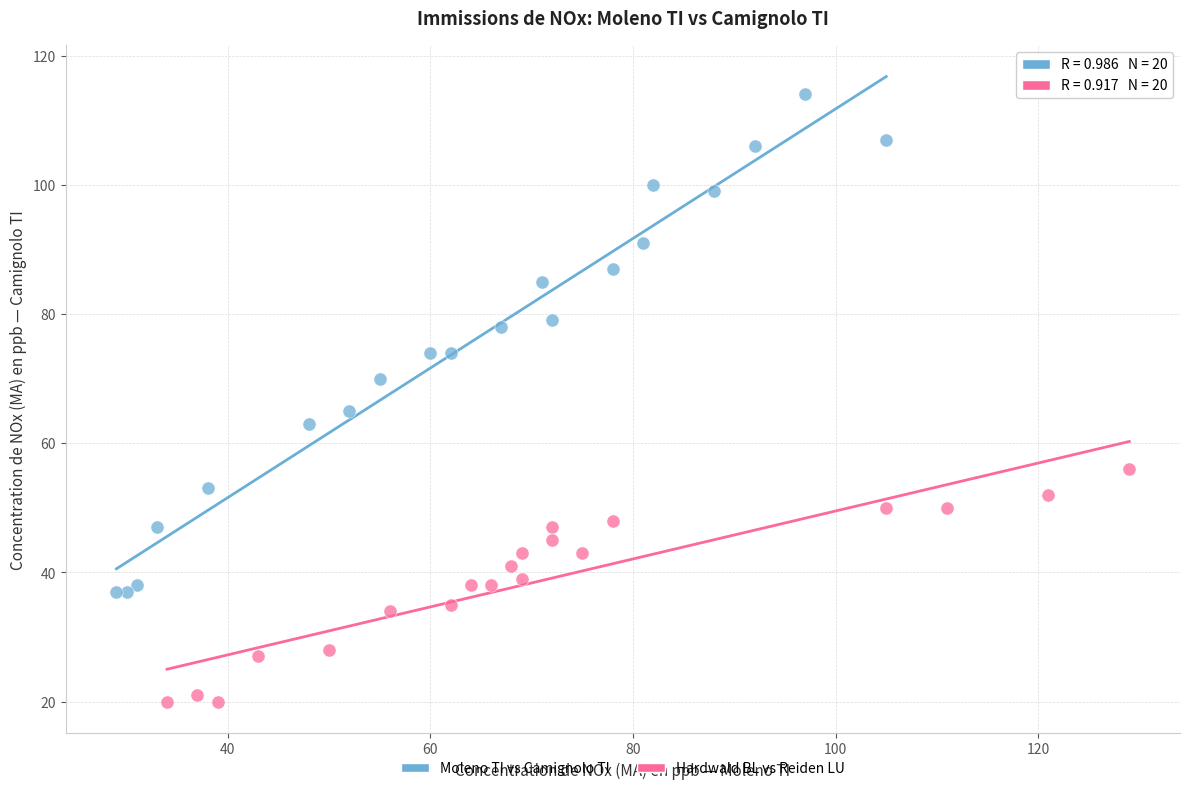

Which series reaches the minimum Y coordinate?

Hardwald BL vs Reiden LU